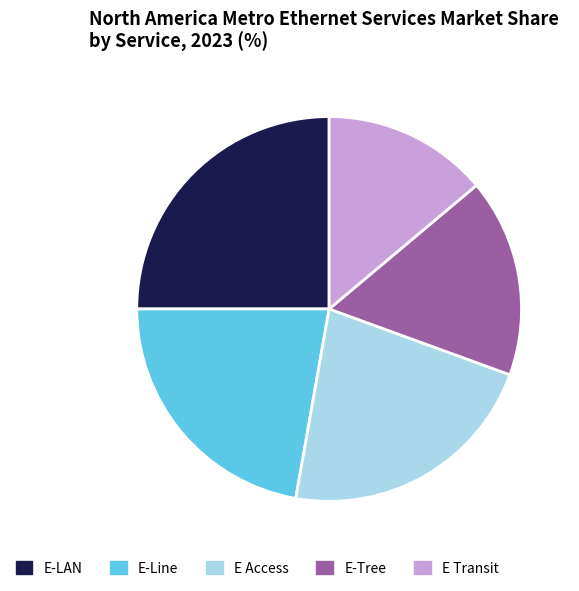

True or false: E-LAN accounts for 25% of the total.

True